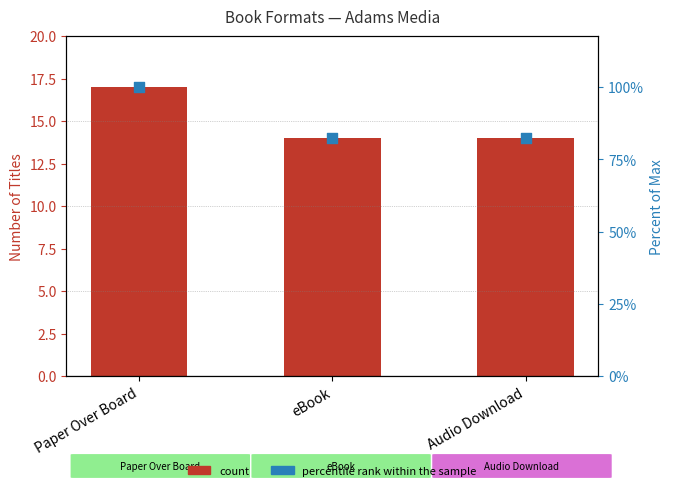

Which series has the widest spread of Y values?

Count